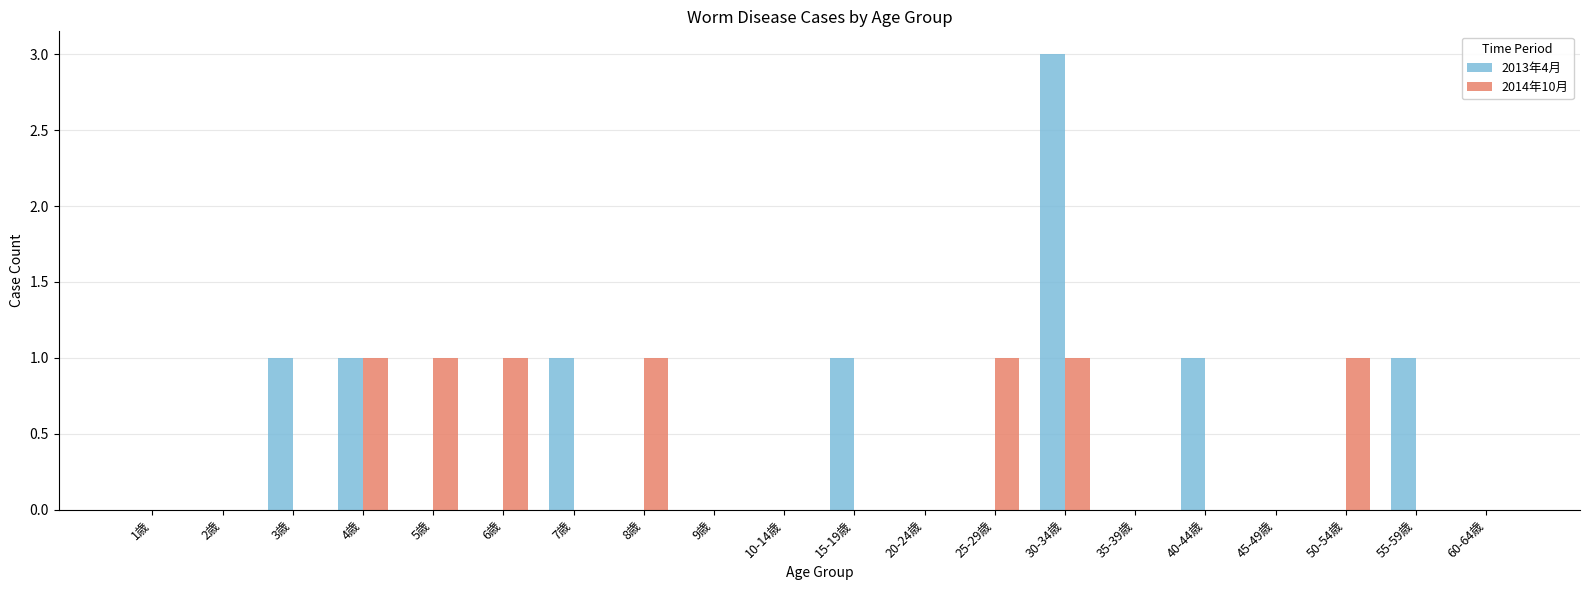

Between 45-49歳 and 55-59歳, which series saw the biggest shift?

2013年4月